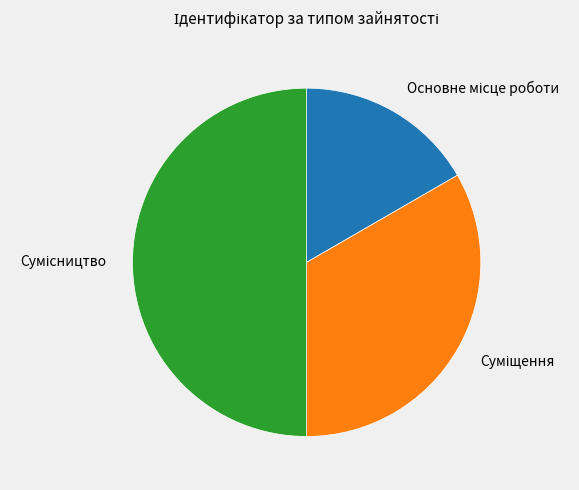

To the nearest percent, what percentage of the pie is Сумісництво?

50%